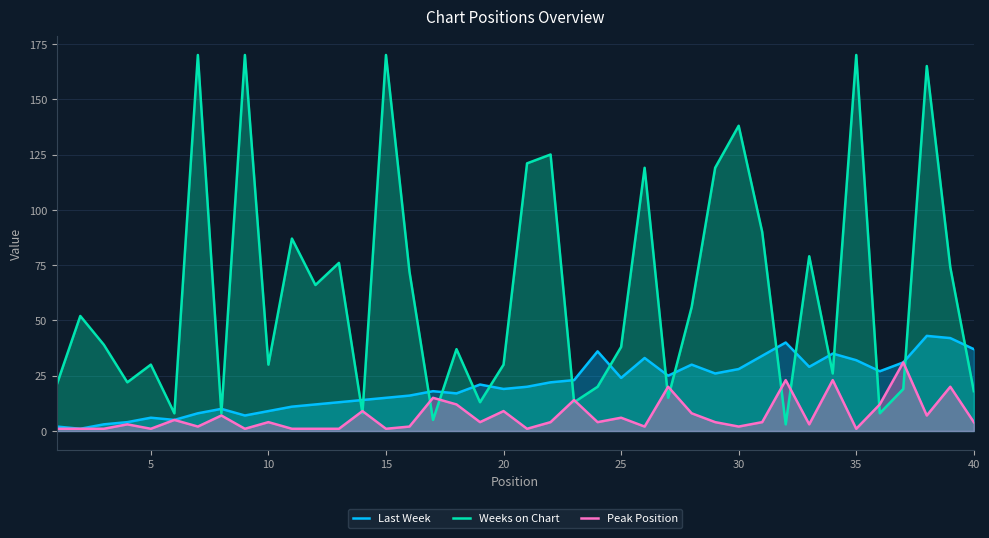

How many data points in Last Week are less than 21?

20